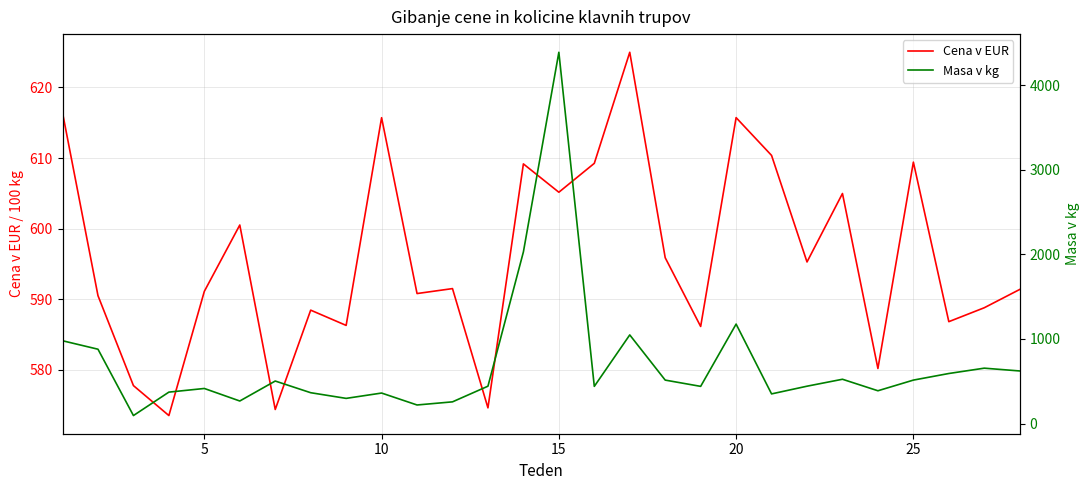

Is it true that Cena v EUR equals 957.1 at 25?

False